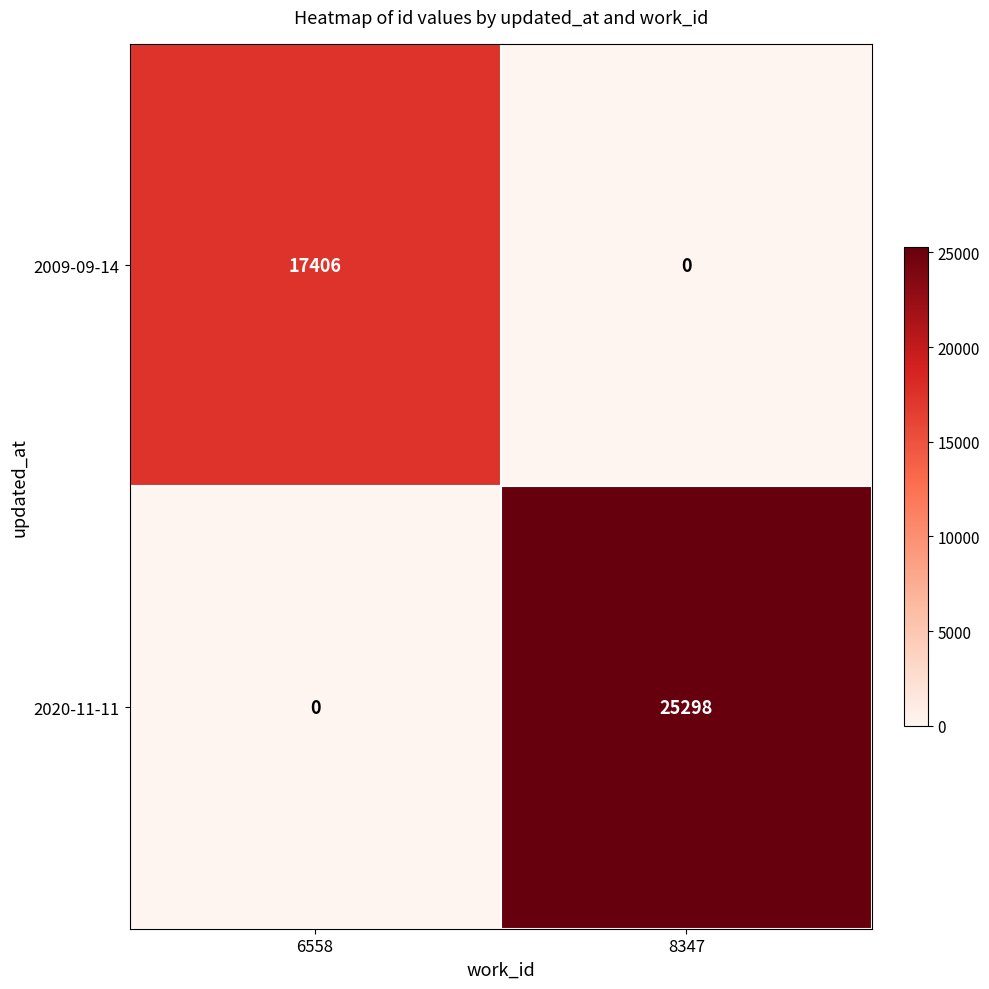

Reading right to left, list all the values displayed in this chart.

2009-09-14: 8347=0	6558=17406
2020-11-11: 8347=25298	6558=0